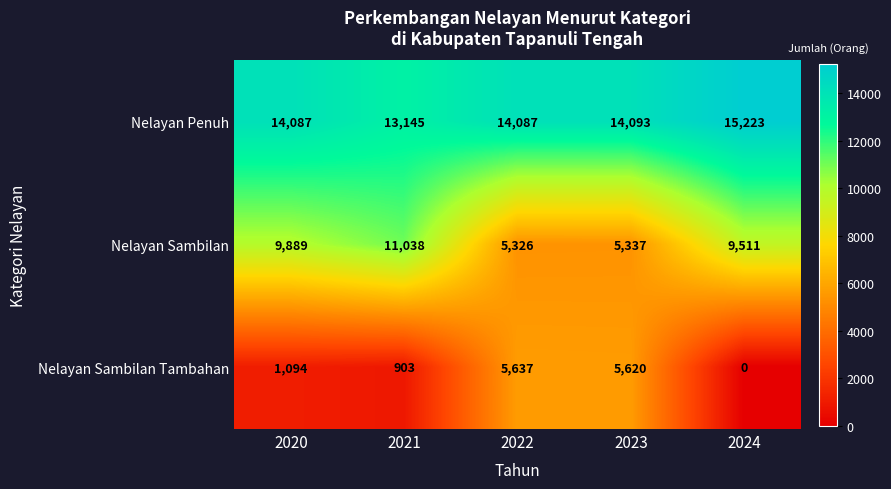

At how many categories does at least one series exceed 9709?

5